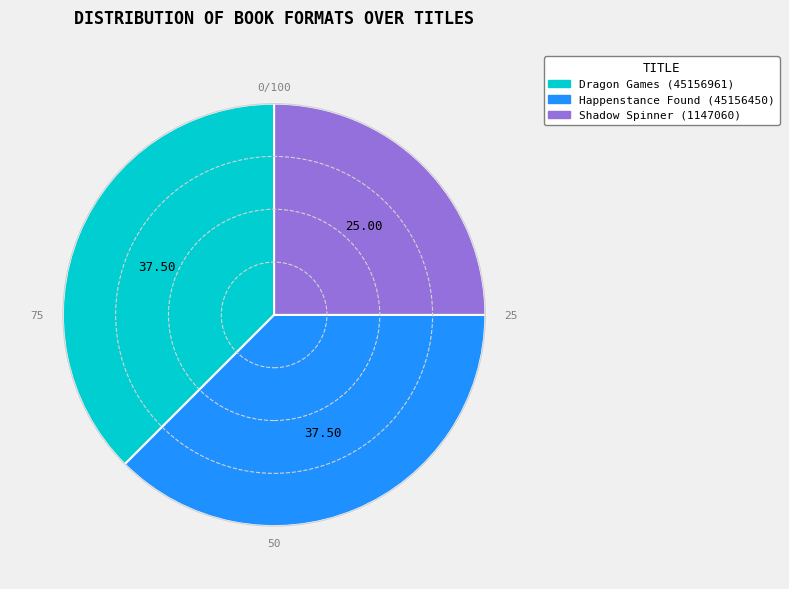

Approximately how many times larger is the value at Dragon Games (45156961) compared to Happenstance Found (45156450)?

1.0